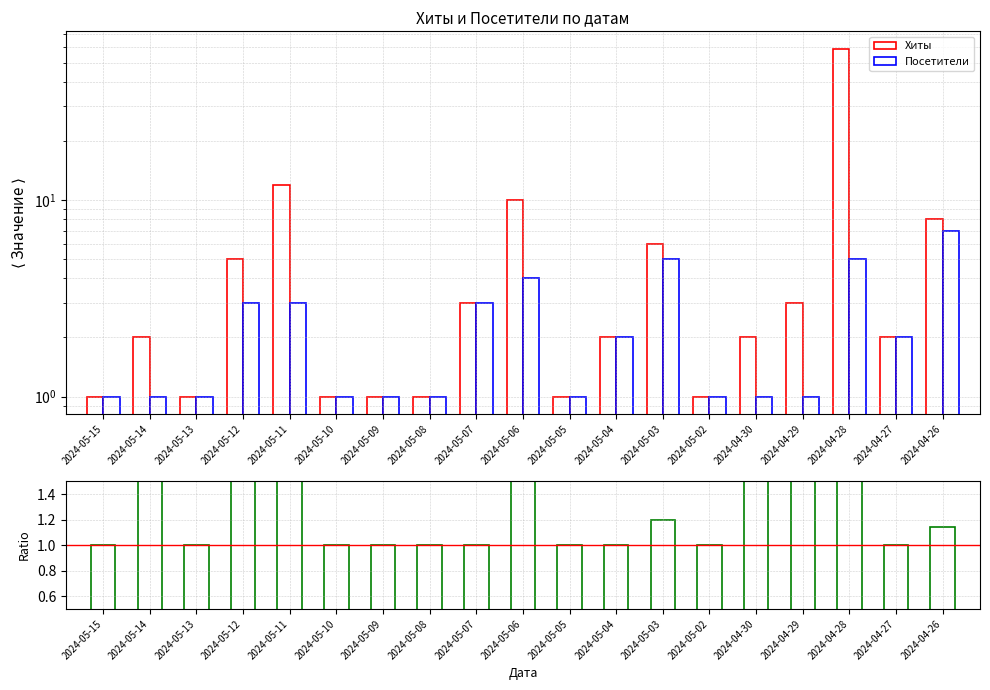

What is the maximum value shown in the chart?

59.0